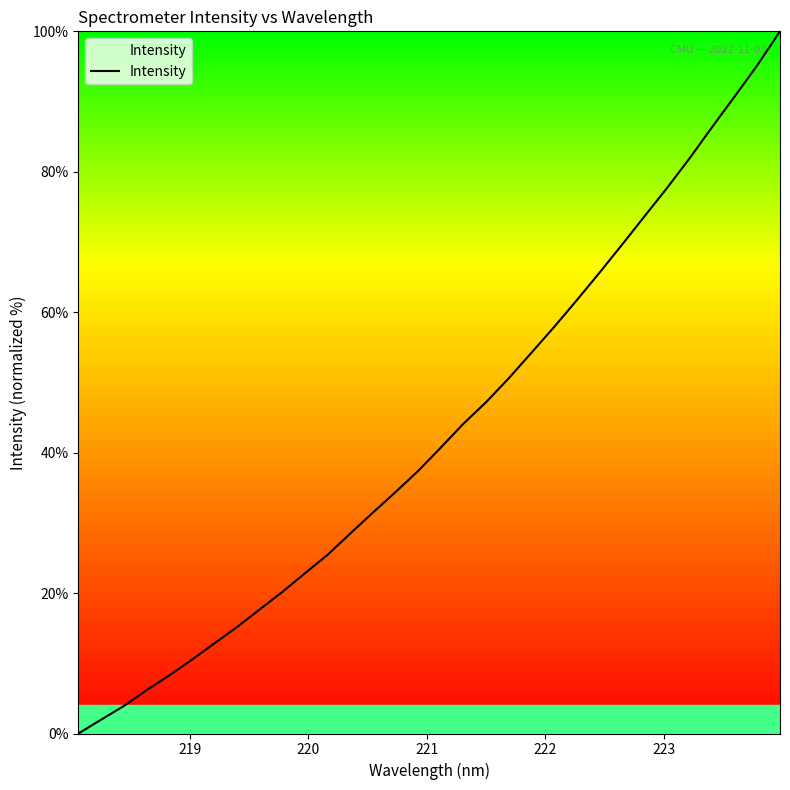

What is the difference between the maximum and minimum values?

100.0